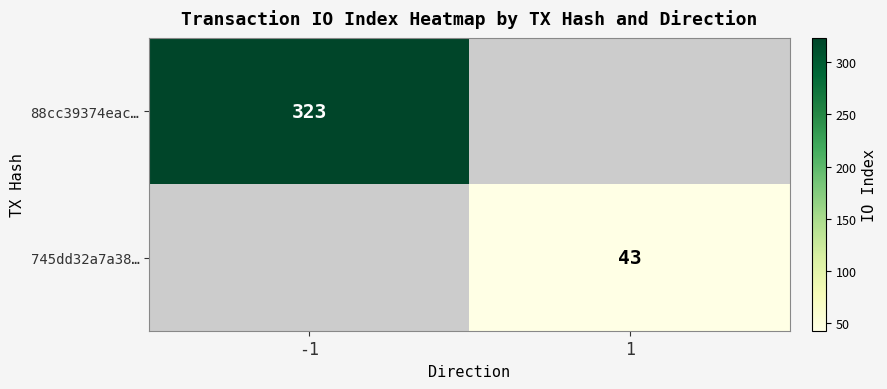

The value of 88cc39374eac… at -1 is 196. True or false?

False